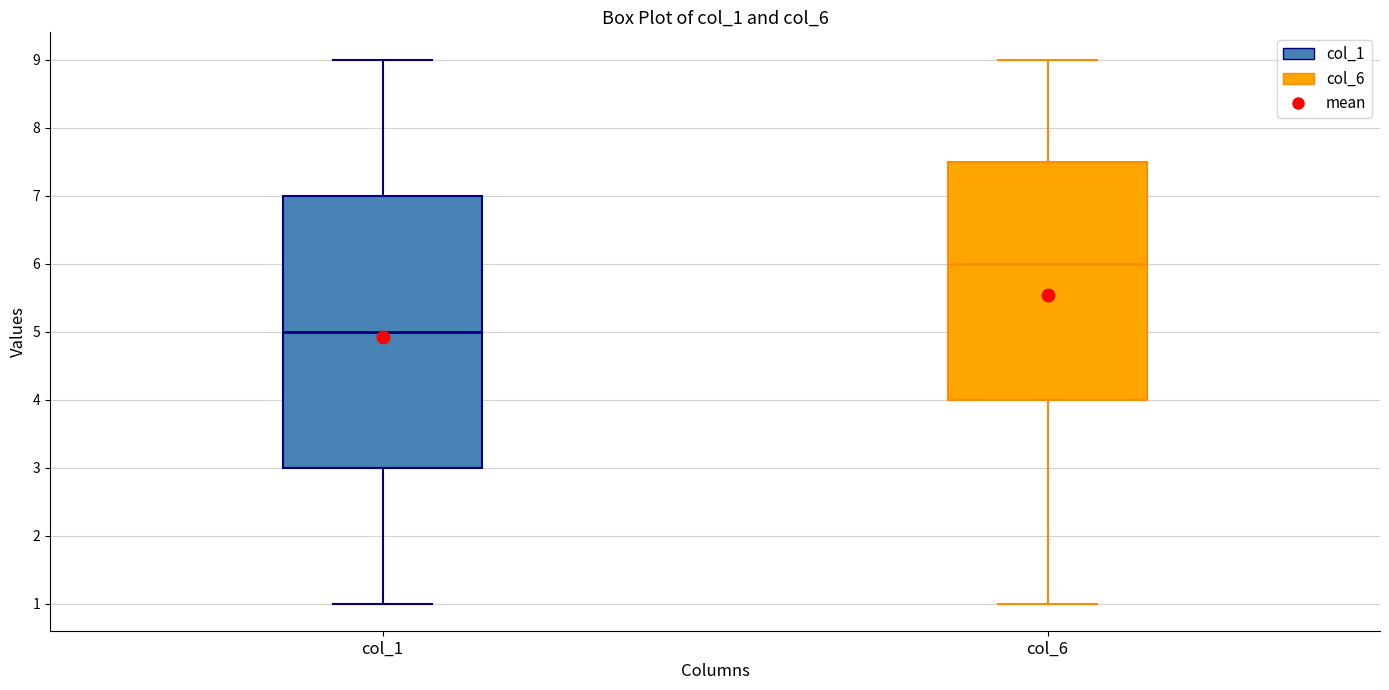

Which box has the lowest median line?

col_1